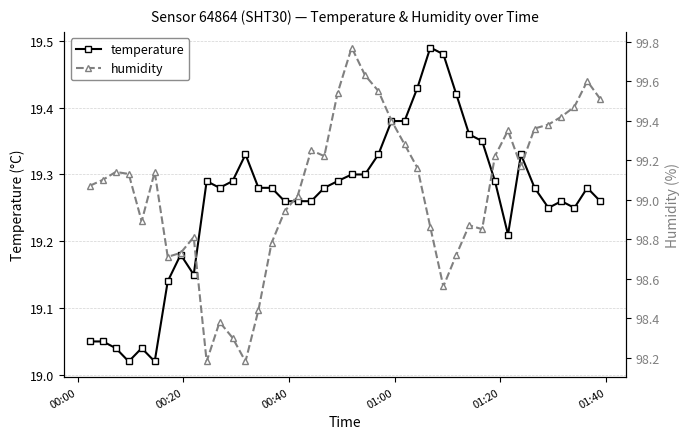

Which series has the widest spread of values?

humidity